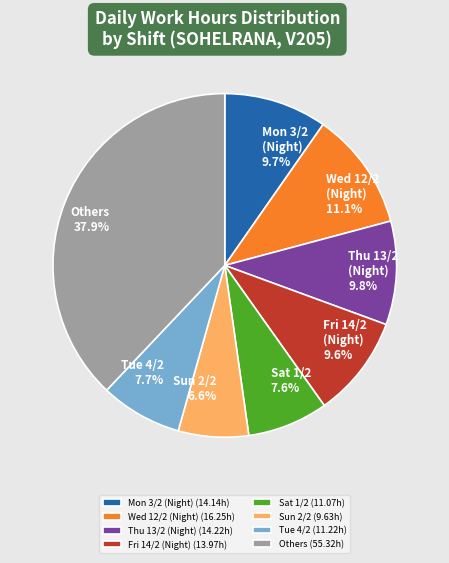

Is there any slice that represents more than half of the pie?

No